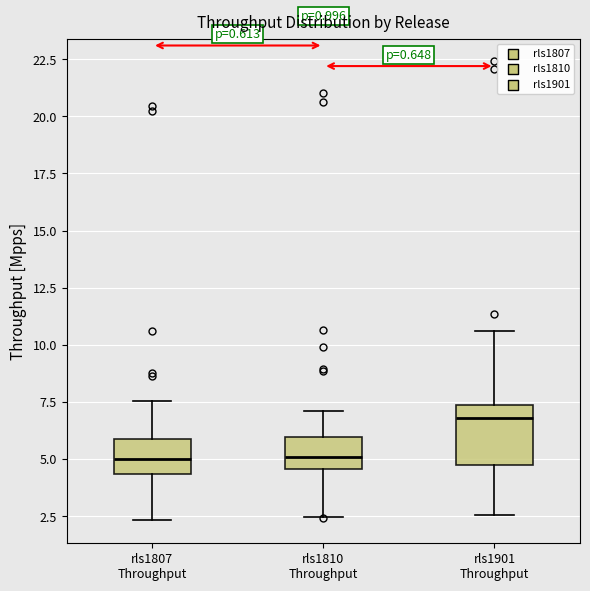

Reading left to right, transcribe this box plot: for each box, give where its median line is, the range the box spans, and where its two whiskers end, as read against the y-axis. The values are not printed on the chart, so give them approximately, as read against the axis.

rls1807 Throughput: median 5.0, box 4.5 to 6.0, whiskers 2.5 to 7.5
rls1810 Throughput: median 5.0, box 4.5 to 6.0, whiskers 2.5 to 7.0
rls1901 Throughput: median 7.0, box 5.0 to 7.5, whiskers 2.5 to 10.5